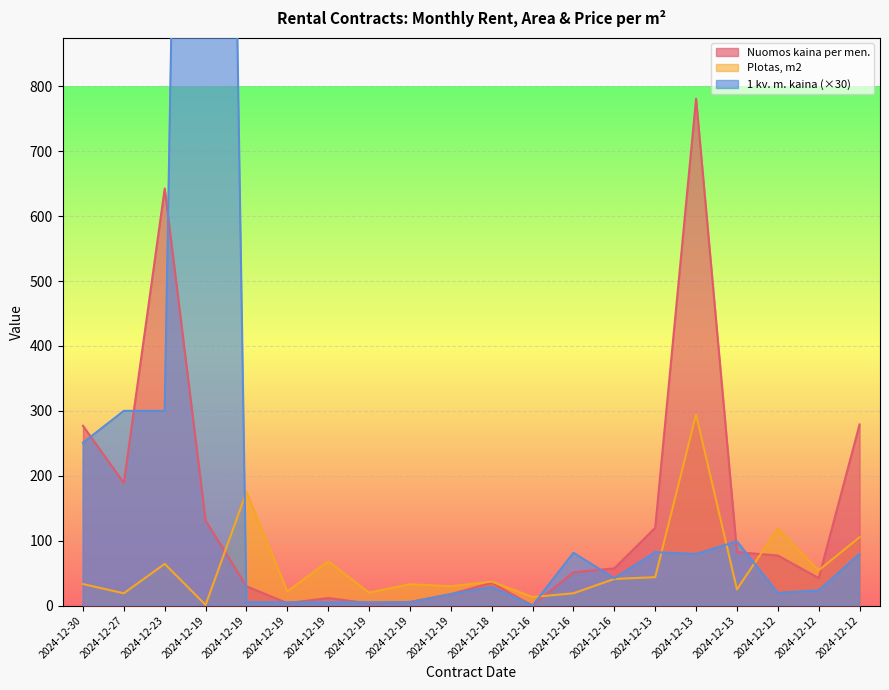

What is the sum of the Plotas m2 values at 2024-12-12 and 2024-12-19?

148.4